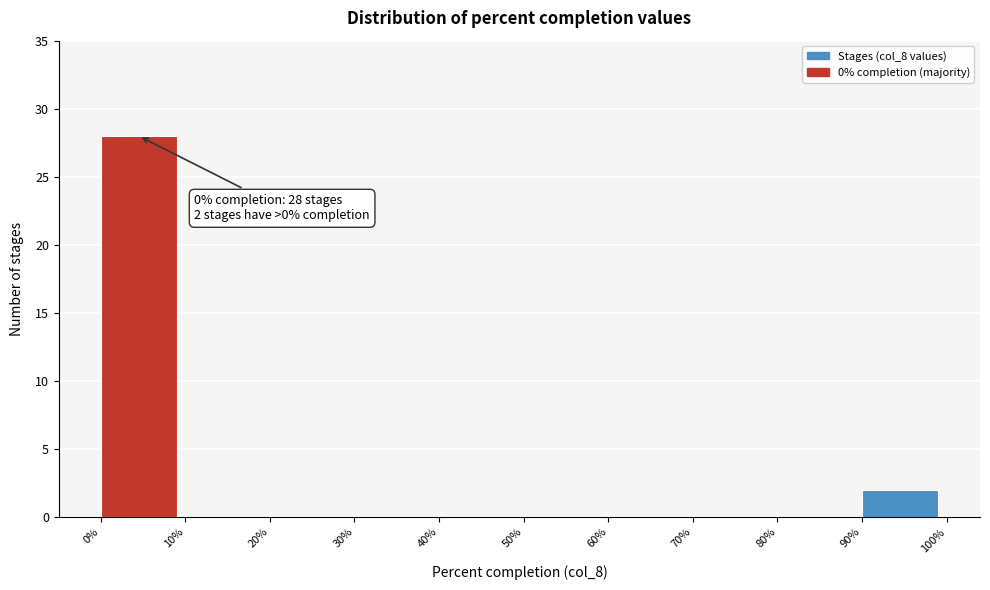

Which range on the x-axis has the tallest bar?

0% to 10%